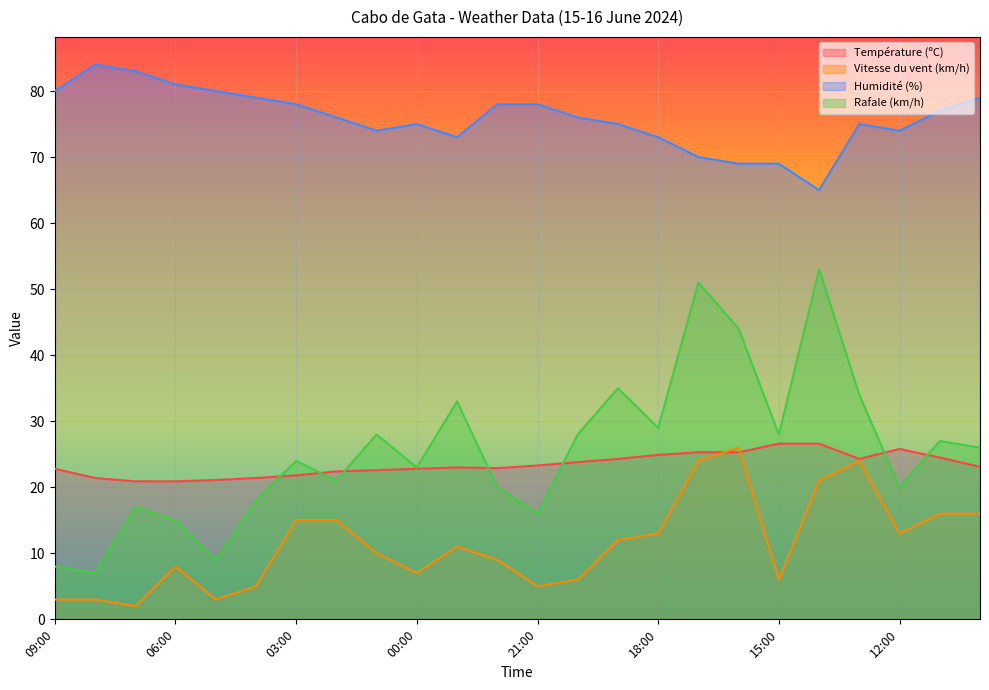

At 08:00, list the series in order from smallest to largest.

Vitesse du vent (km/h), Rafale (km/h), Température (ºC), Humidité (%)